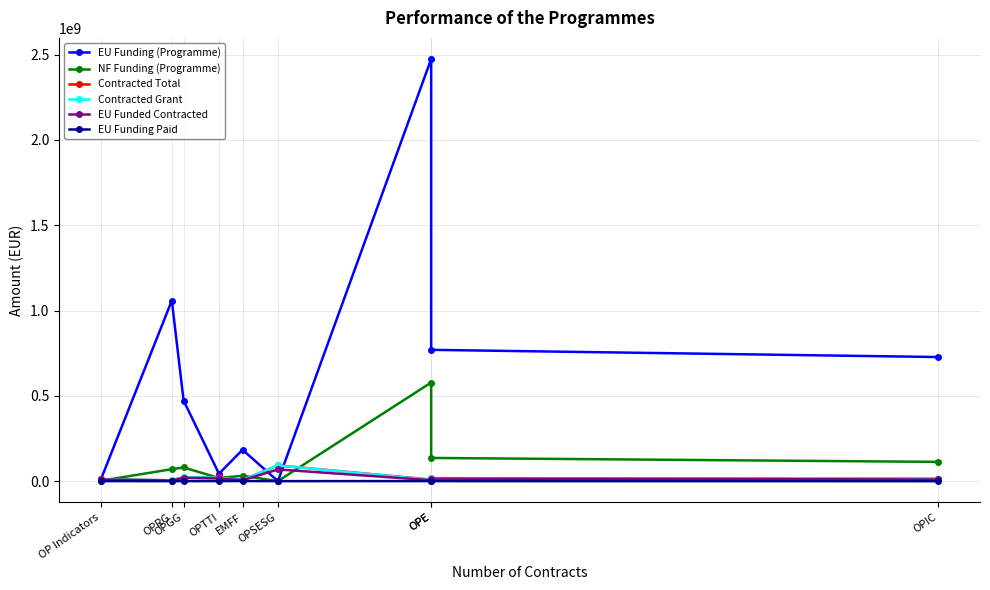

What is the label of the 4th point from the left?

OPTTI